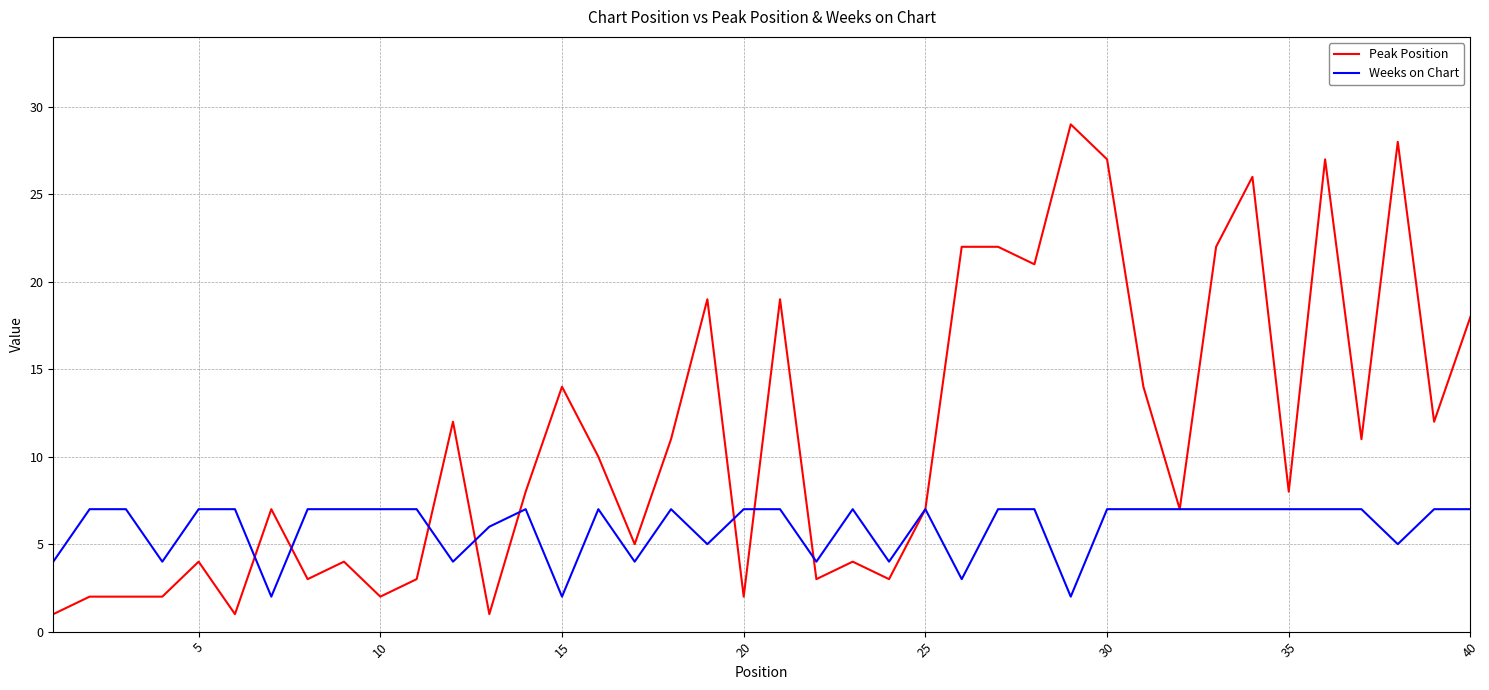

Which series has the widest spread of values?

Peak Position